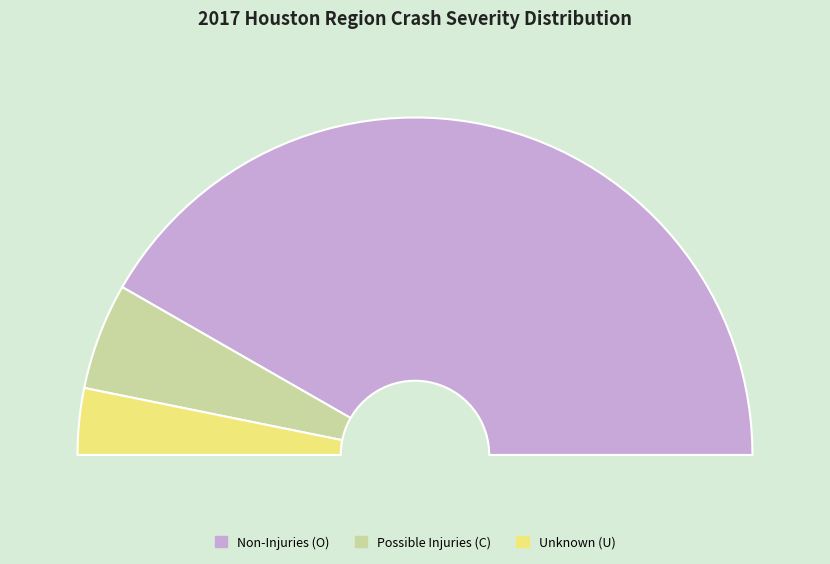

To the nearest percent, what portion does Possible Injuries (C) represent?

10%